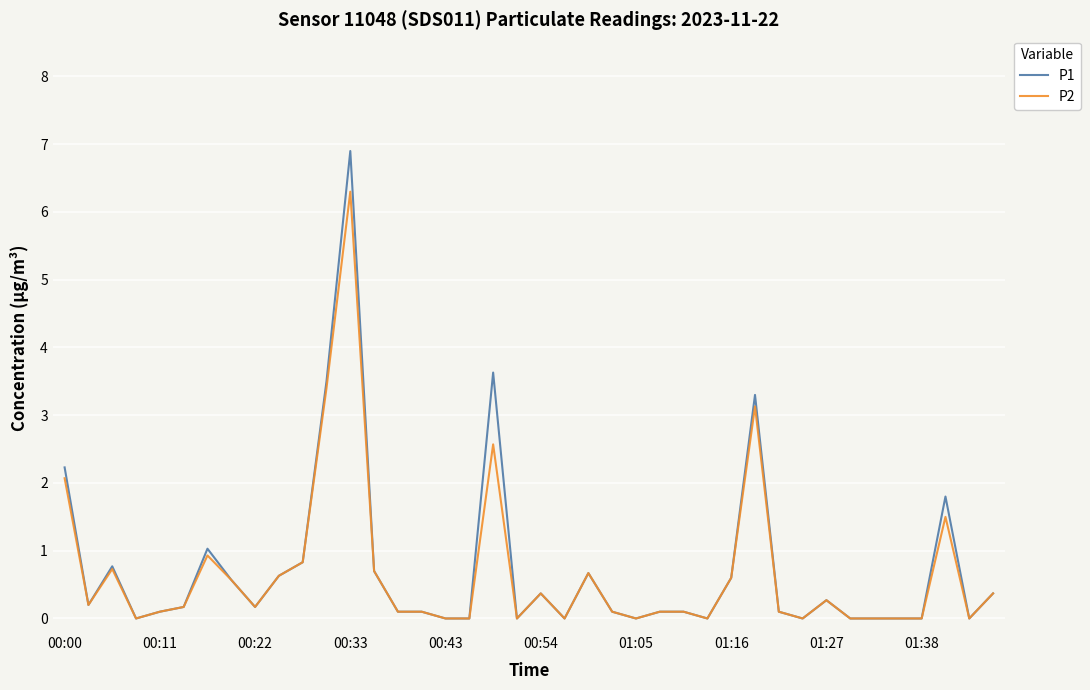

What is the highest value of the P1 series?

6.9